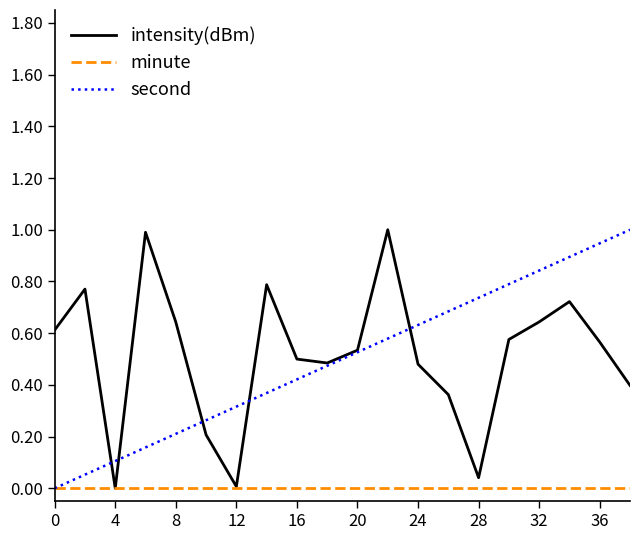

What is the maximum value shown in the chart?

1.0